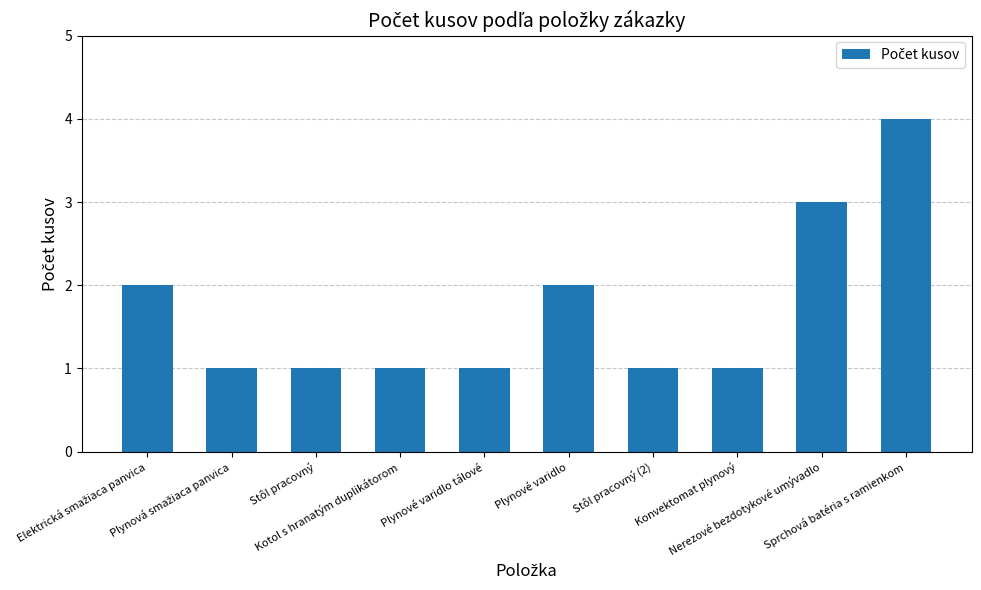

How many bars are there in total?

10